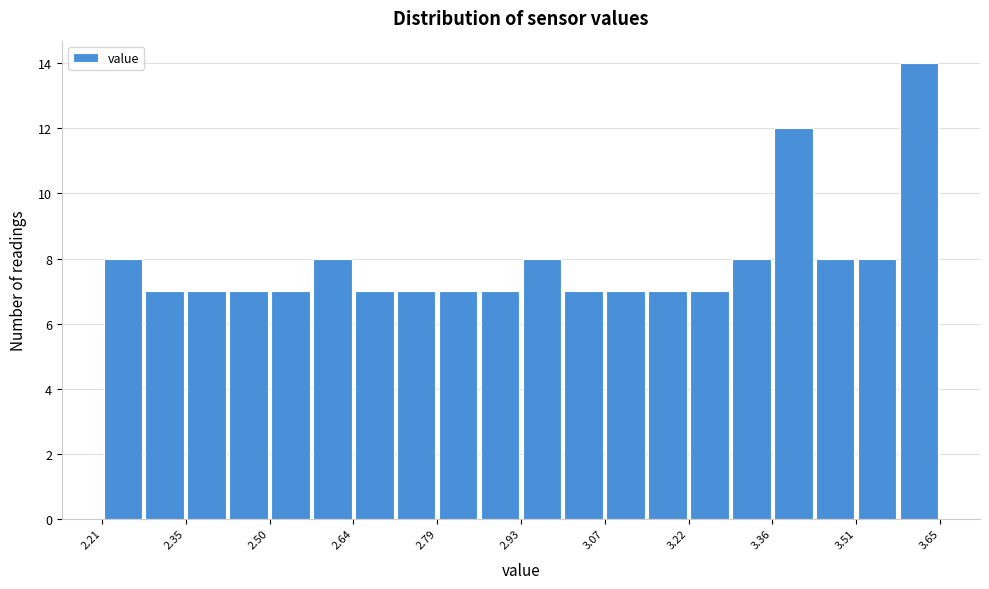

Read against the x-axis, roughly where is the centre of the tallest bar?

3.62